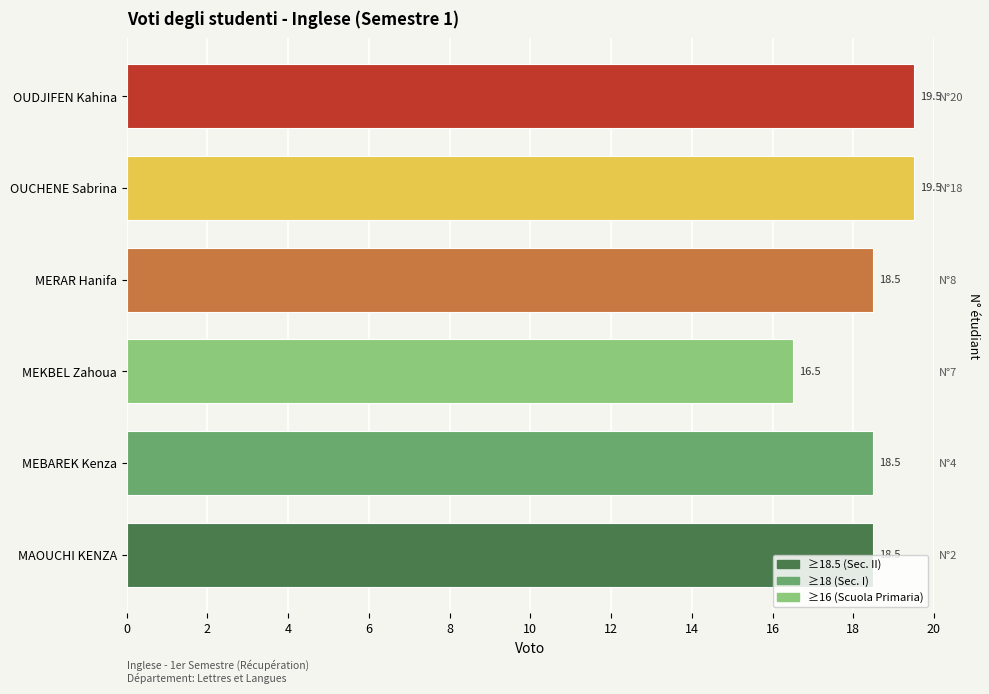

What is the sum of all values?

111.0